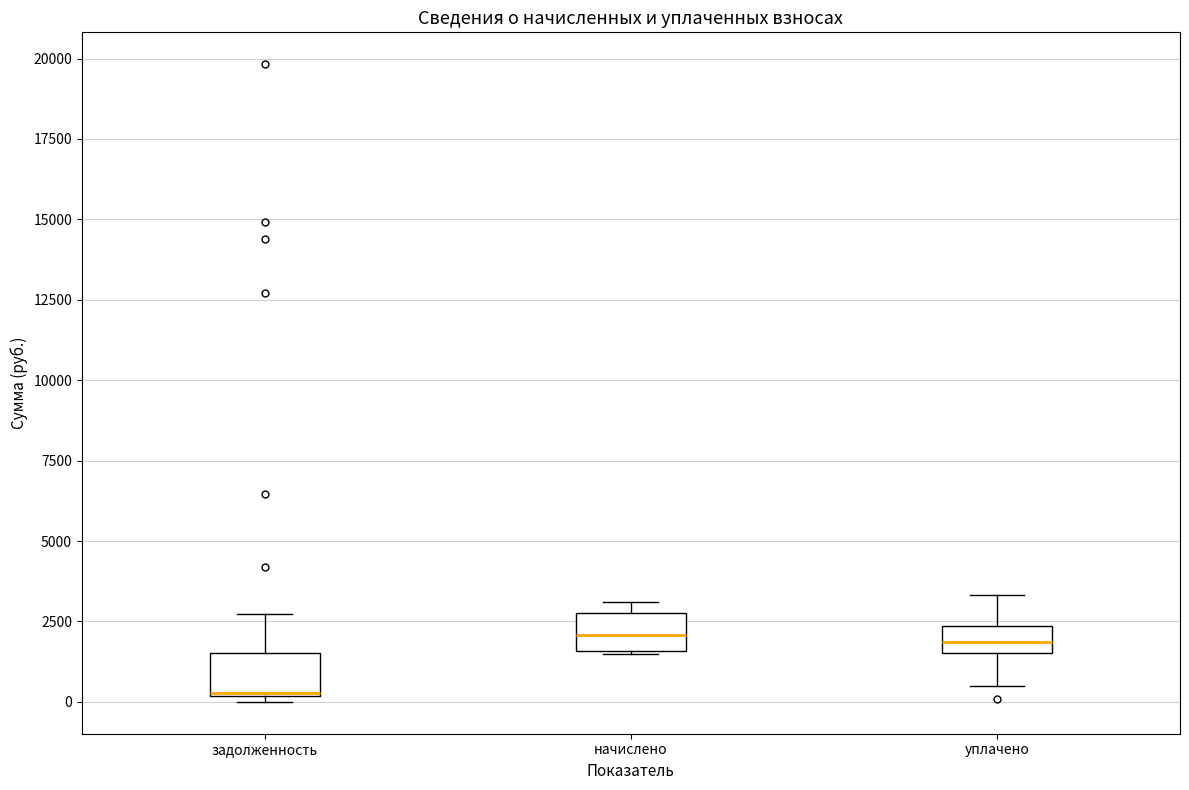

Reading left to right, transcribe this box plot: for each box, give where its median line is, the range the box spans, and where its two whiskers end, as read against the y-axis. The values are not printed on the chart, so give them approximately, as read against the axis.

задолженность: median 500, box 0 to 1500, whiskers 0 (just below the box's lower edge) to 2500
начислено: median 2000, box 1500 to 3000, whiskers 1500 to 3000 (just above the box's upper edge)
уплачено: median 2000, box 1500 to 2500, whiskers 500 to 3500